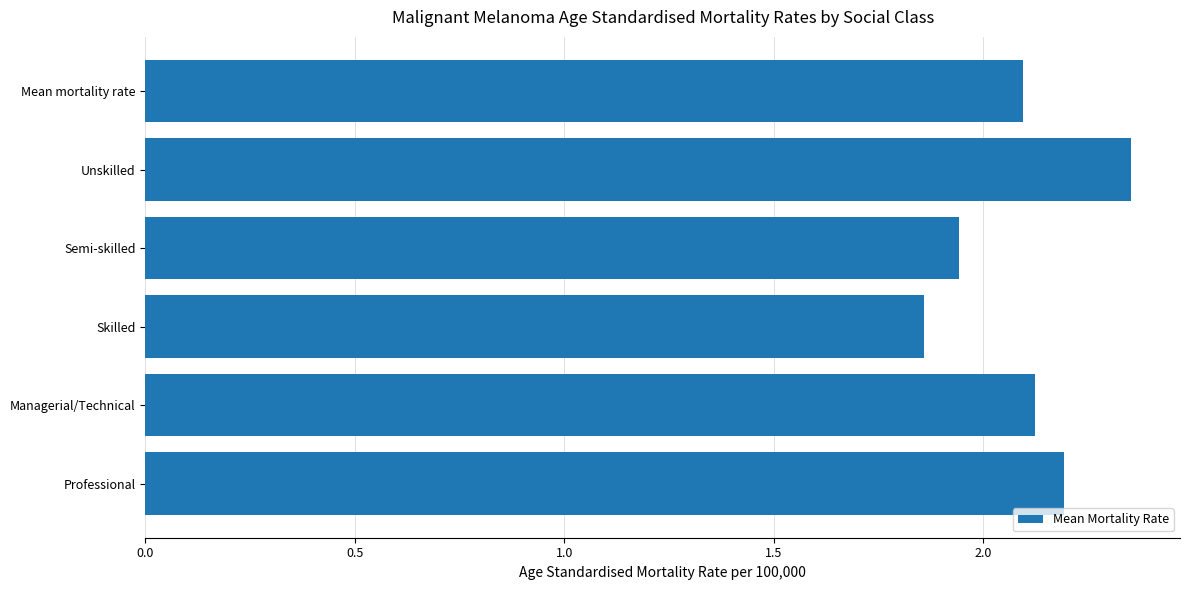

The chart shows a value of 2.1 at Mean mortality rate. True or false?

True